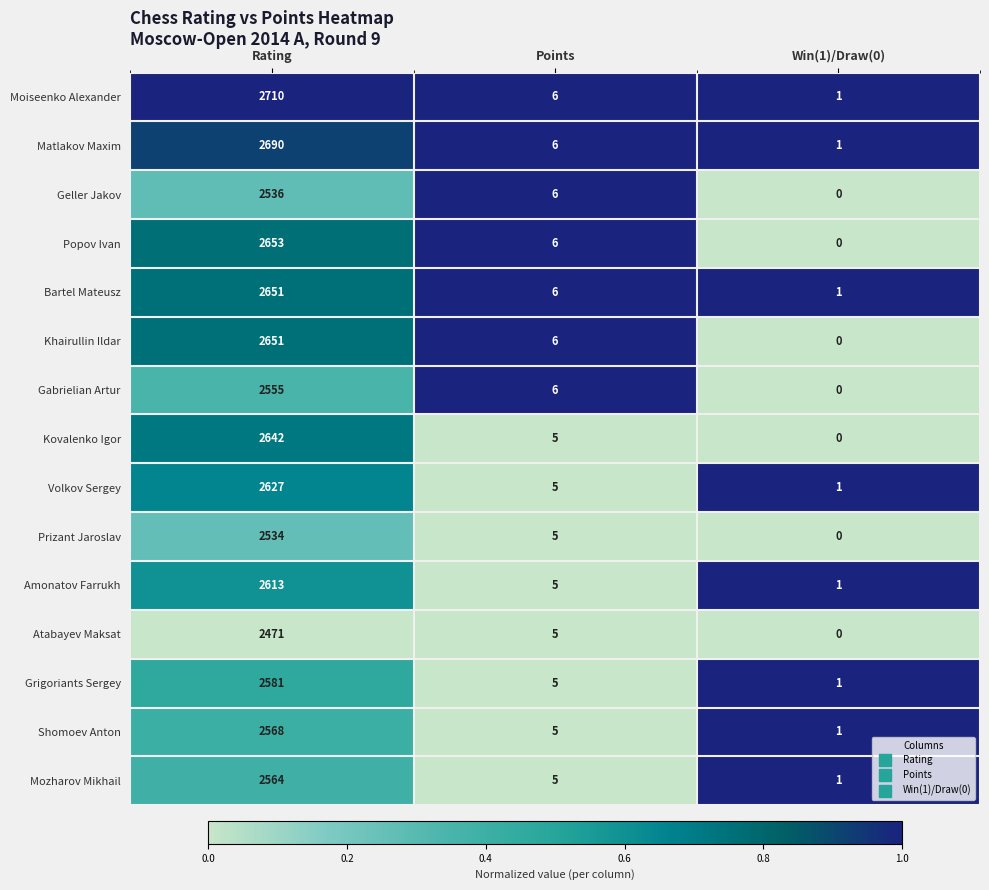

Rank the categories by Matlakov Maxim value from lowest to highest.

Win(1)/Draw(0), Points, Rating